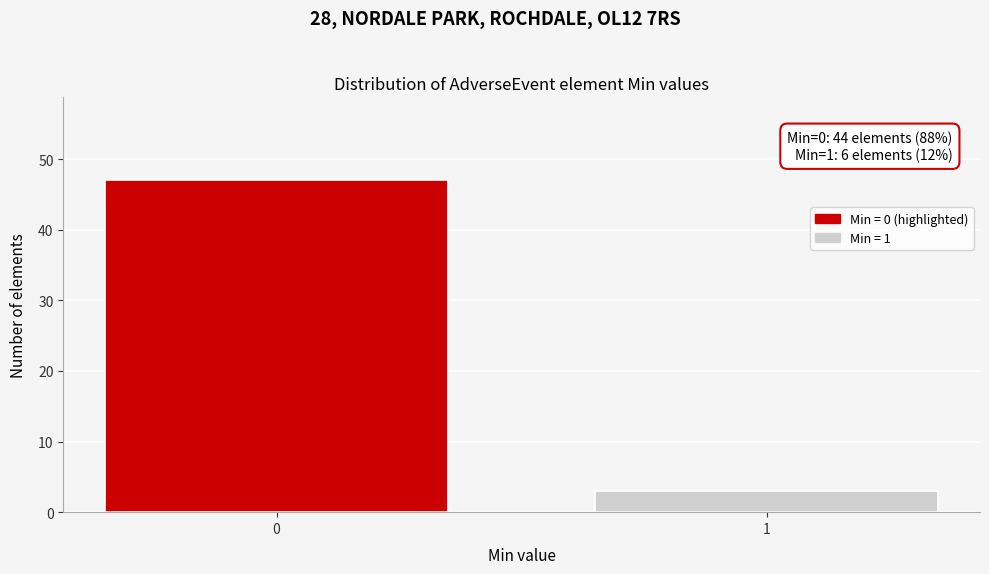

Reading left to right, transcribe all the data shown in this chart.

47	3